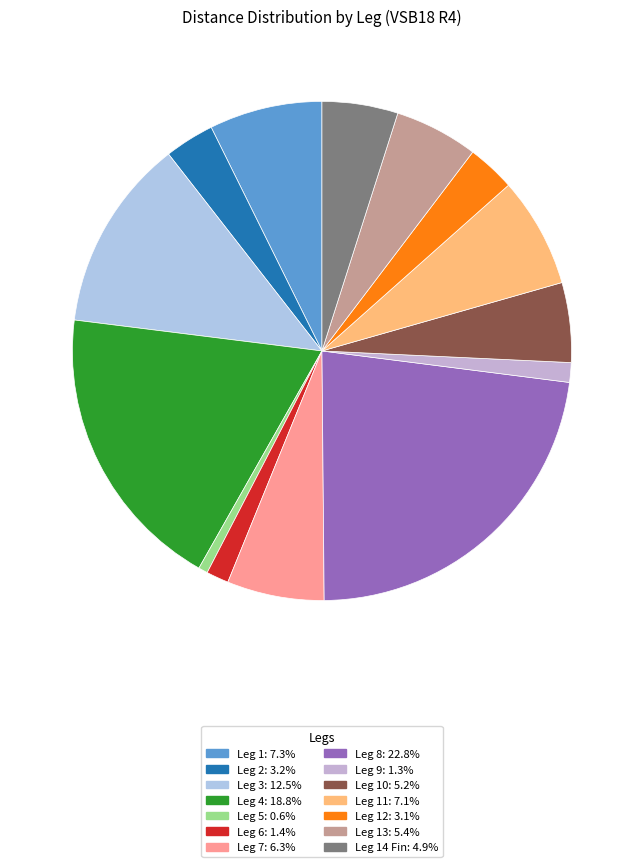

Count the number of slices in the pie.

14